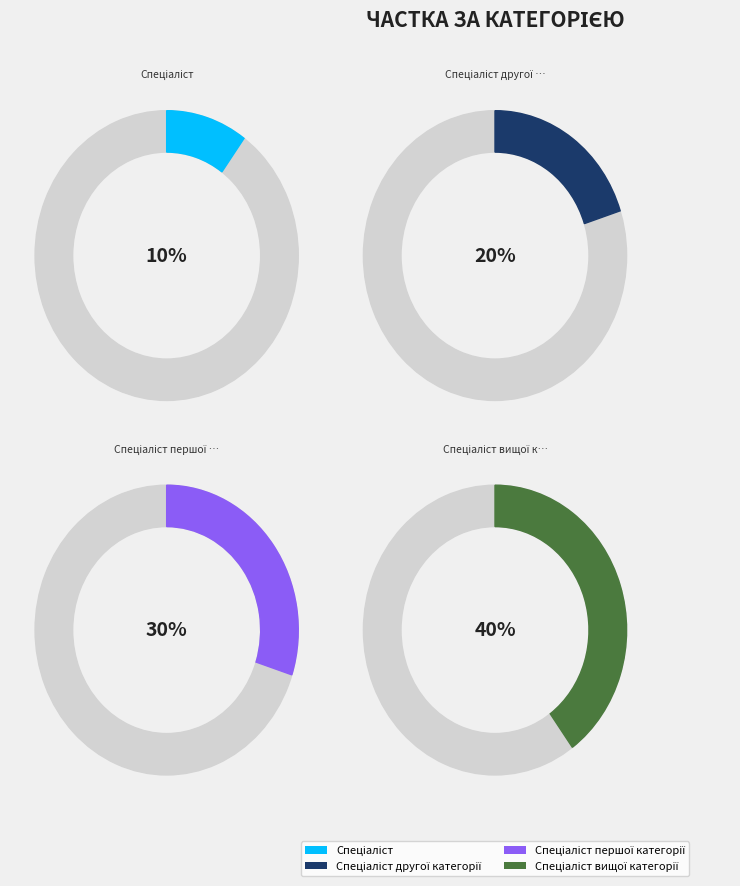

Do Спеціаліст першої категорії and Спеціаліст together represent more than half of the pie?

No